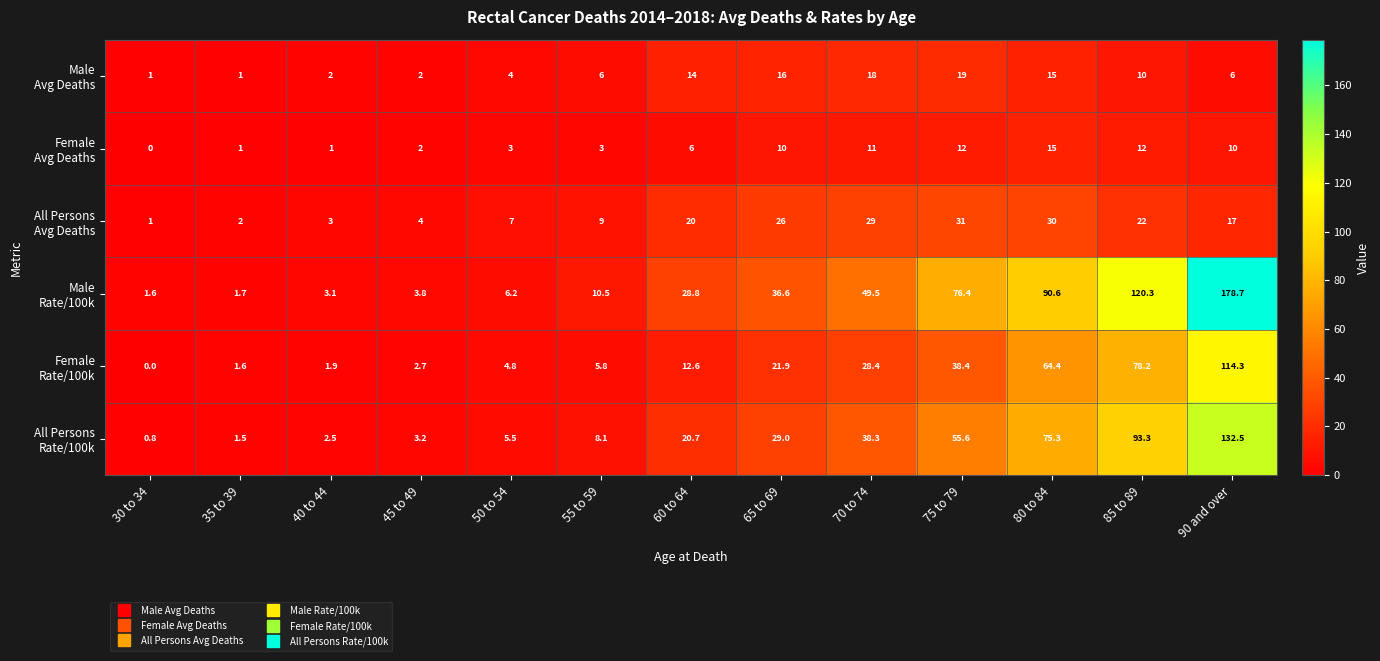

What is the total value across all series at 55 to 59?

42.4